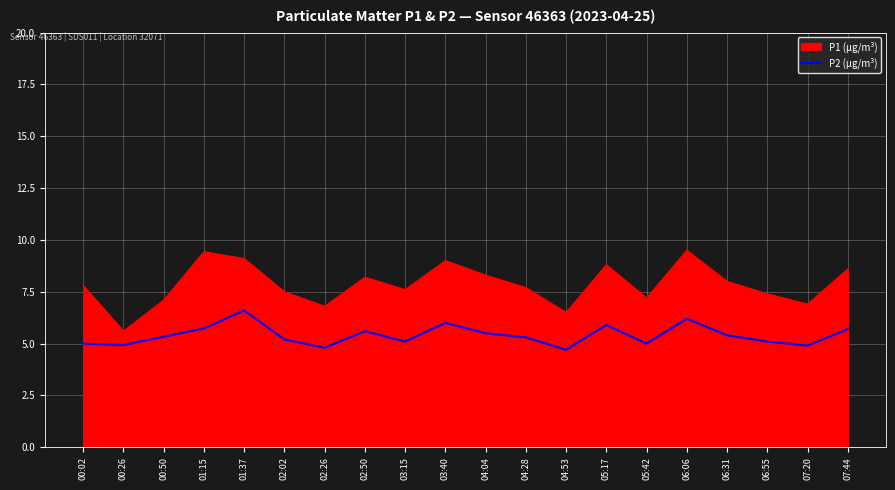

At 05:17, list the series in order from largest to smallest.

P1 (µg/m³), P2 (µg/m³)